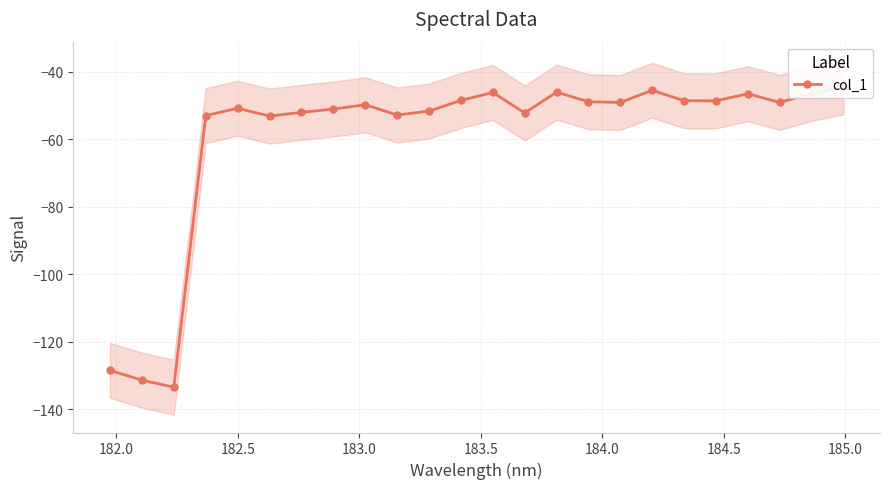

What is the maximum value shown in the chart?

-44.6